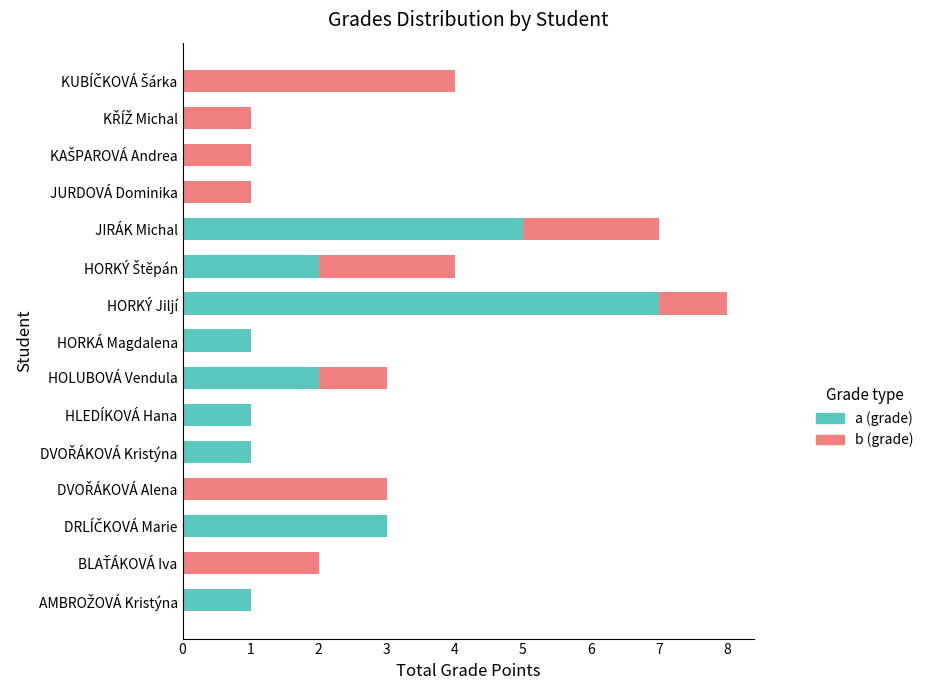

Count the number of categories in the chart.

15